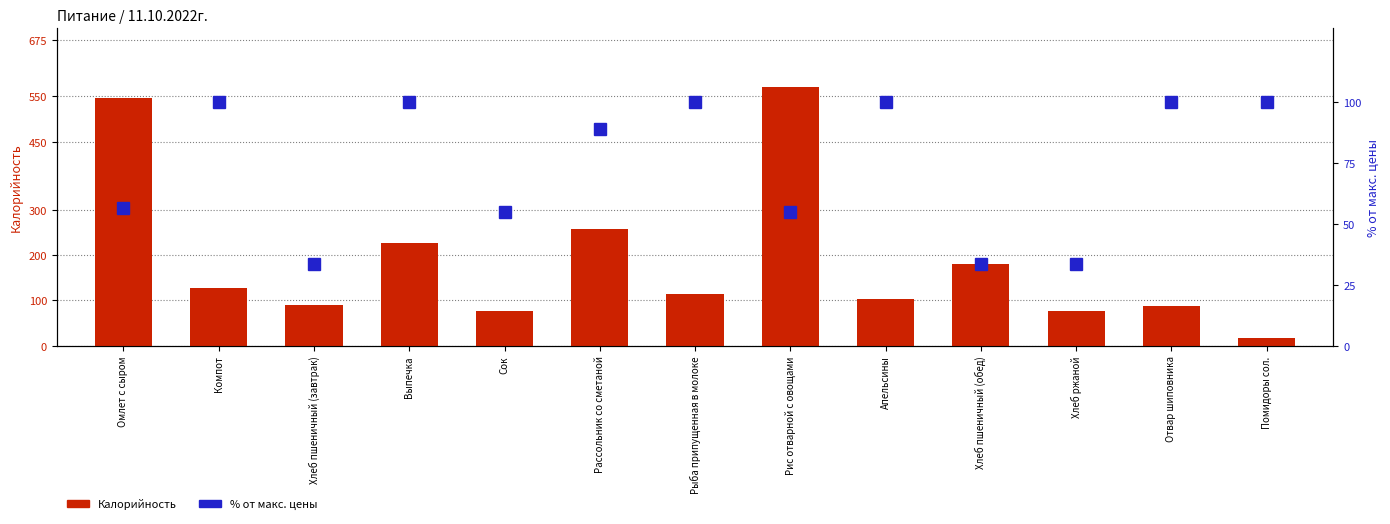

At which category is the sum across all series the highest?

Рис отварной с овощами